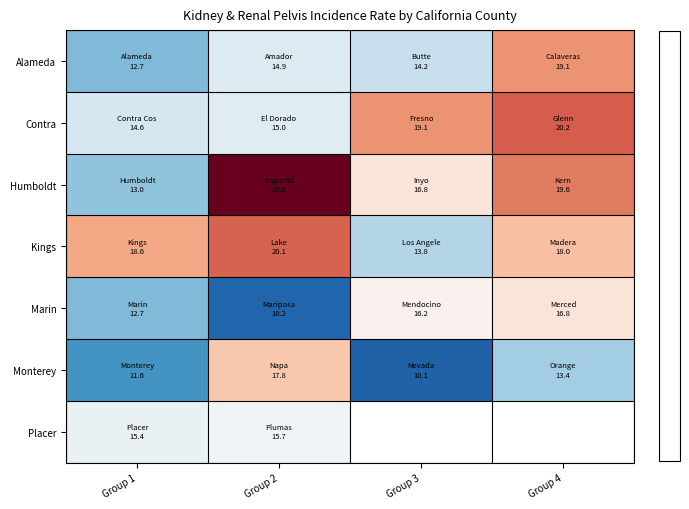

Rank the categories by Kings value from highest to lowest.

Group 2, Group 1, Group 4, Group 3